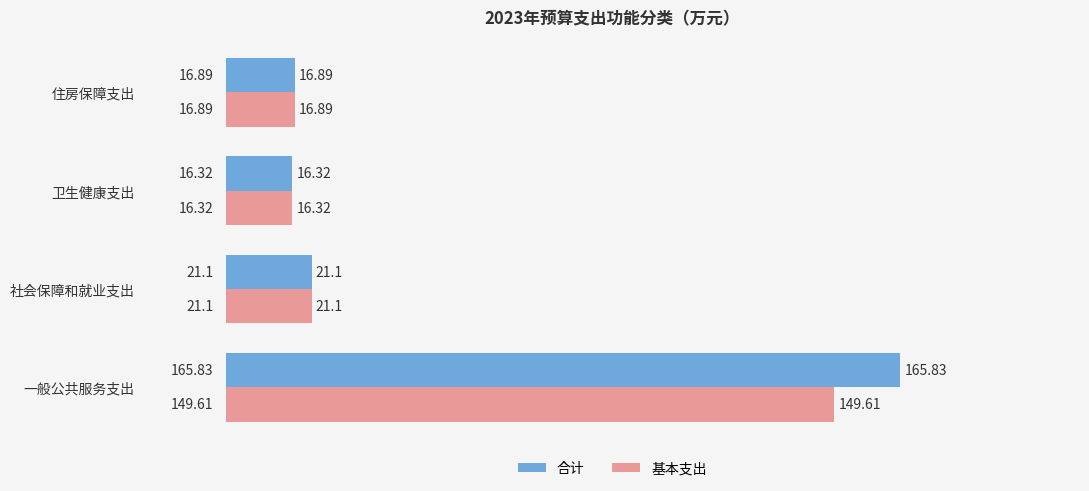

Which series has the largest range (max minus min)?

合计